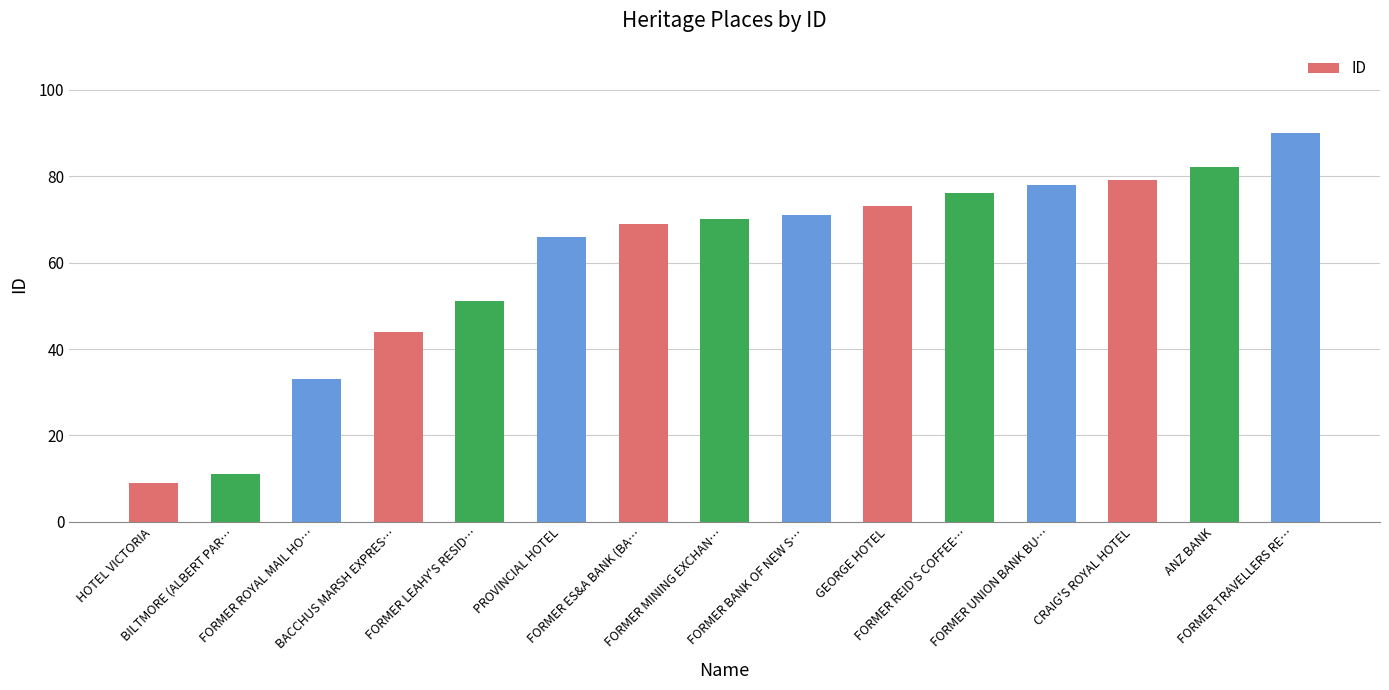

What is the label of the 8th bar from the right?

FORMER MINING EXCHAN…